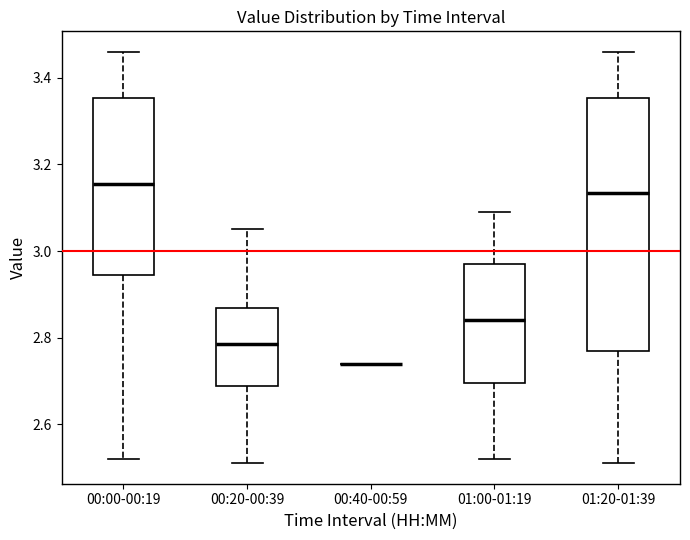

Which box is the tallest, from its lower edge to its upper edge?

01:20-01:39